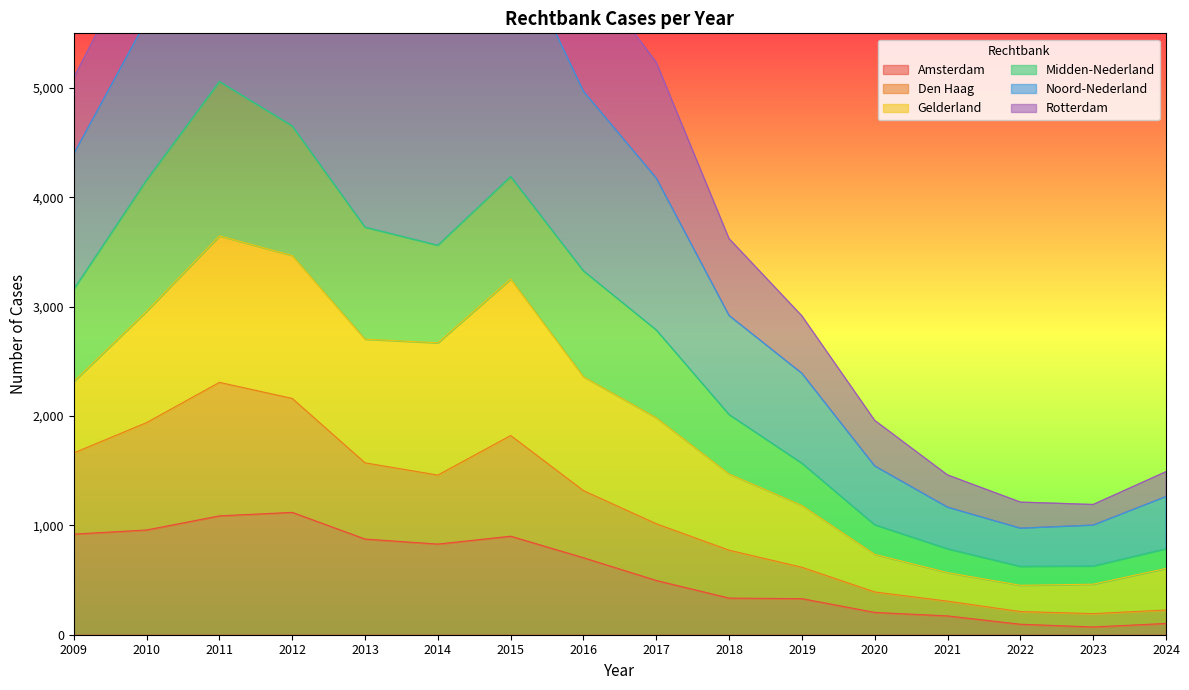

Where is Amsterdam nearest to the value 595?

2017